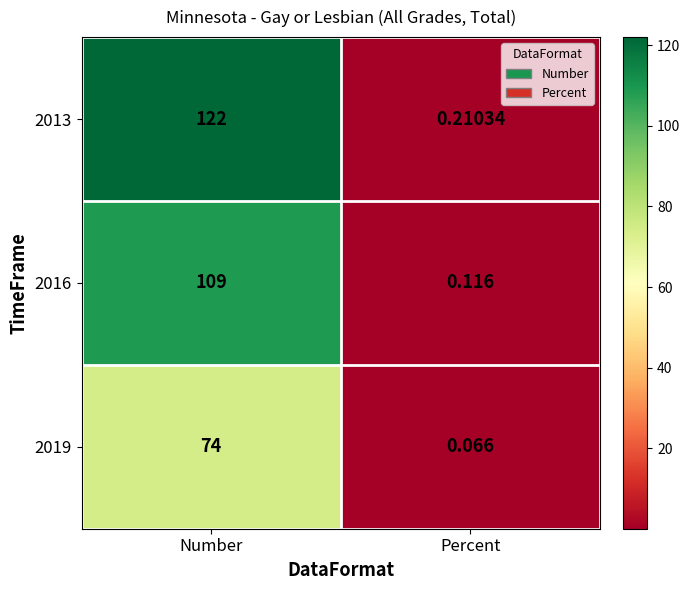

At how many categories does at least one series exceed 12?

1